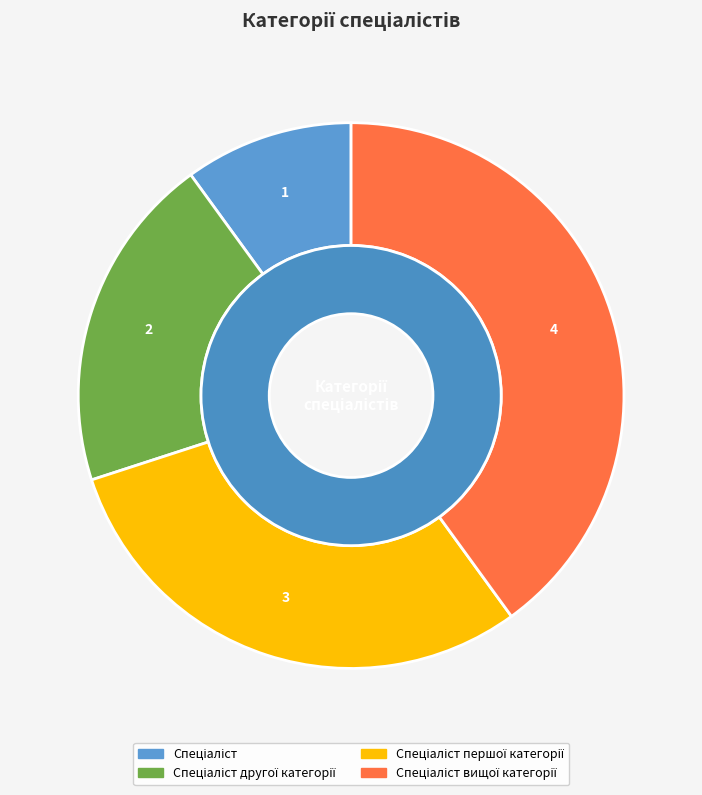

To the nearest percent, what is the difference between the Спеціаліст and Спеціаліст першої категорії slice percentages?

20%